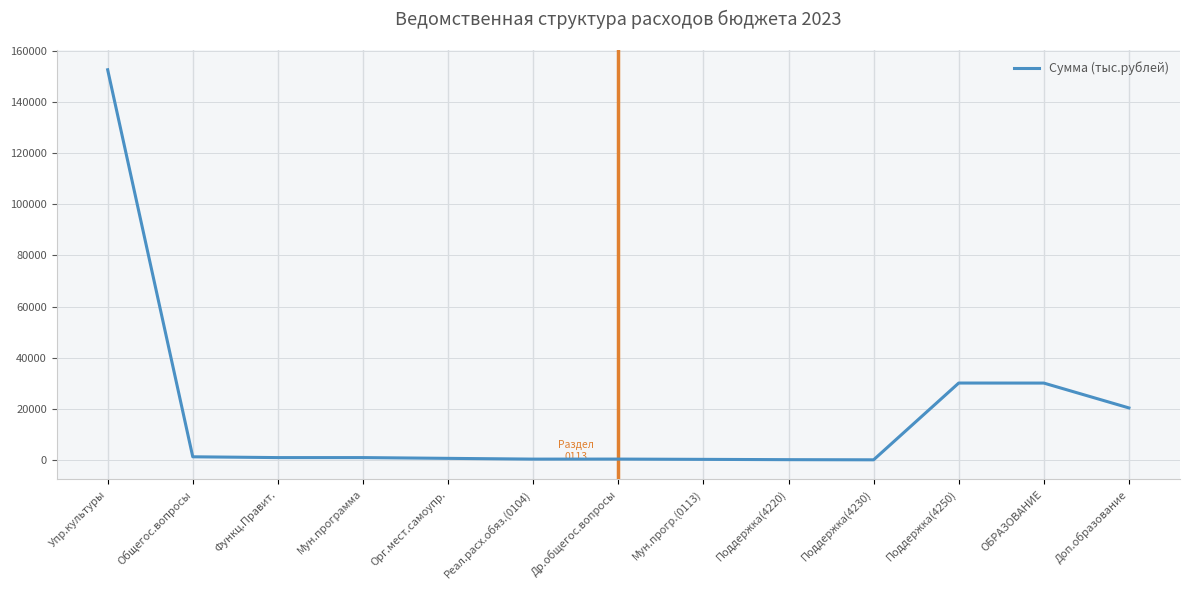

Is this an area chart (filled region under the line)?

No